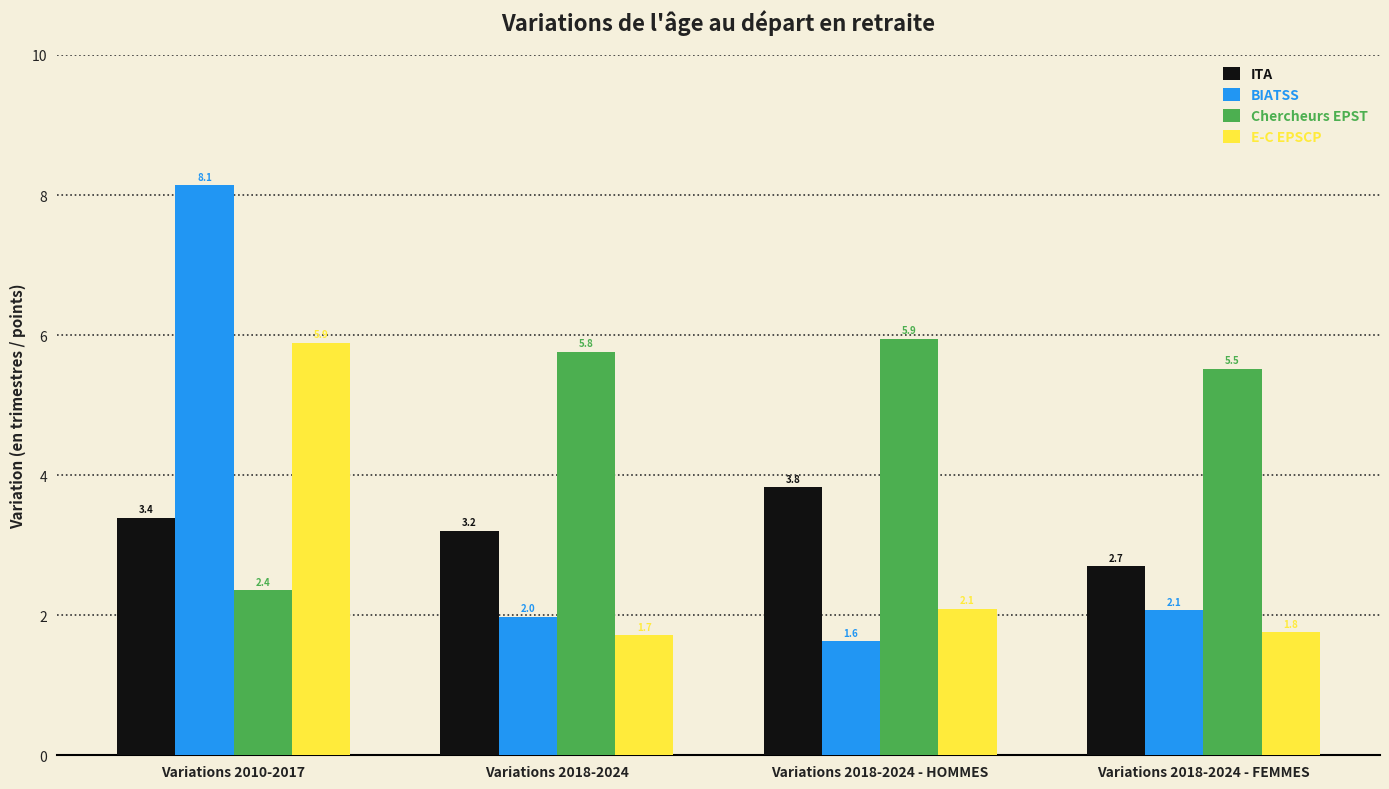

What is the difference between the BIATSS values at Variations 2018-2024 - HOMMES and Variations 2018-2024?

0.4